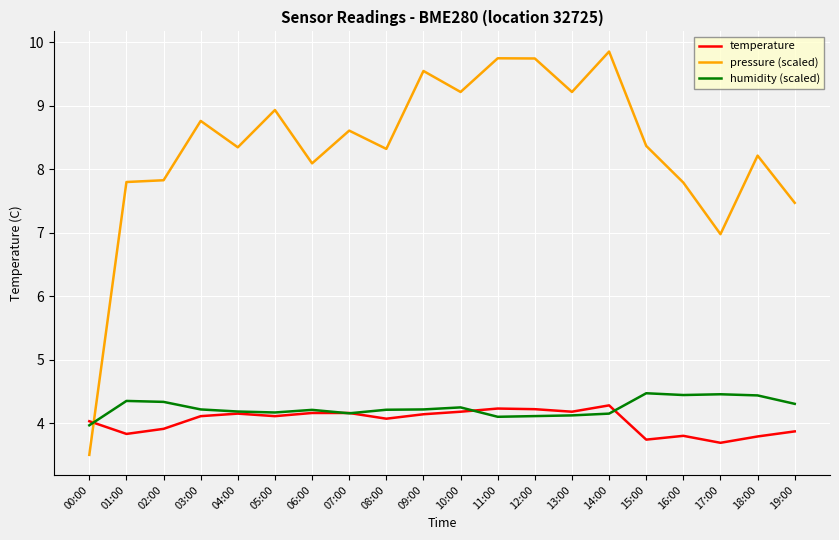

True or false: temperature and pressure (scaled) cross at least once.

True